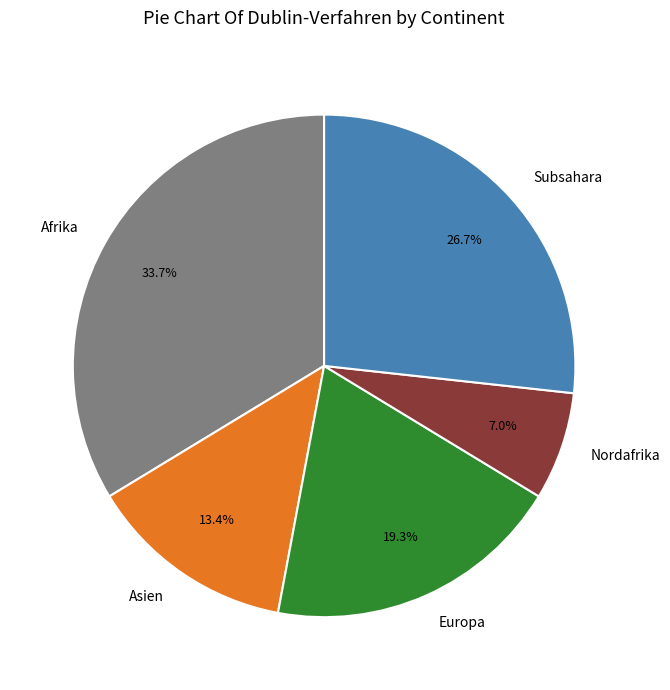

Is it true that Nordafrika is 7% of the pie?

True